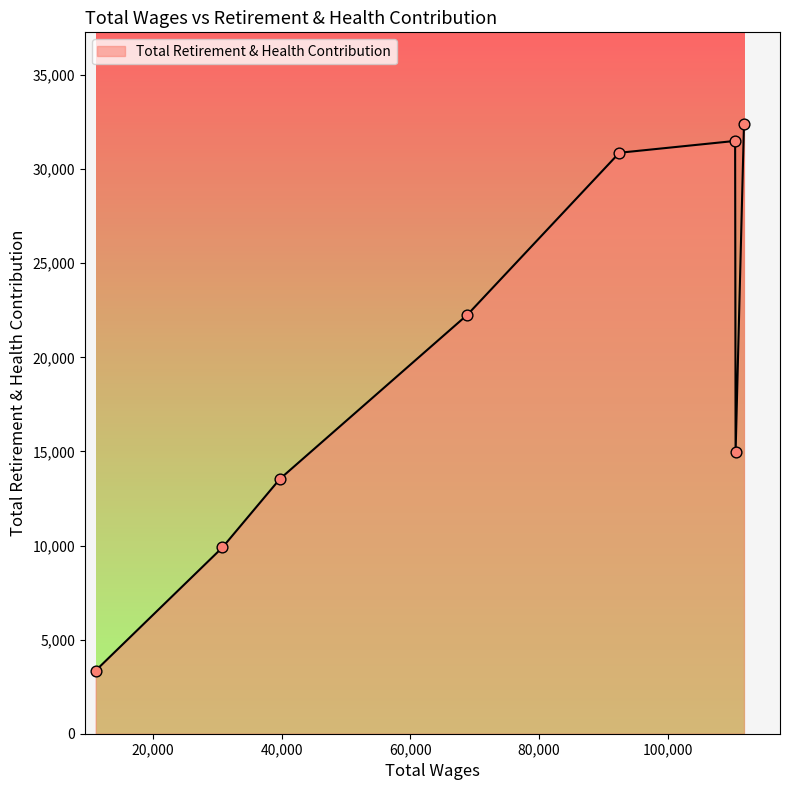

What is the difference between the maximum and minimum values?

29056